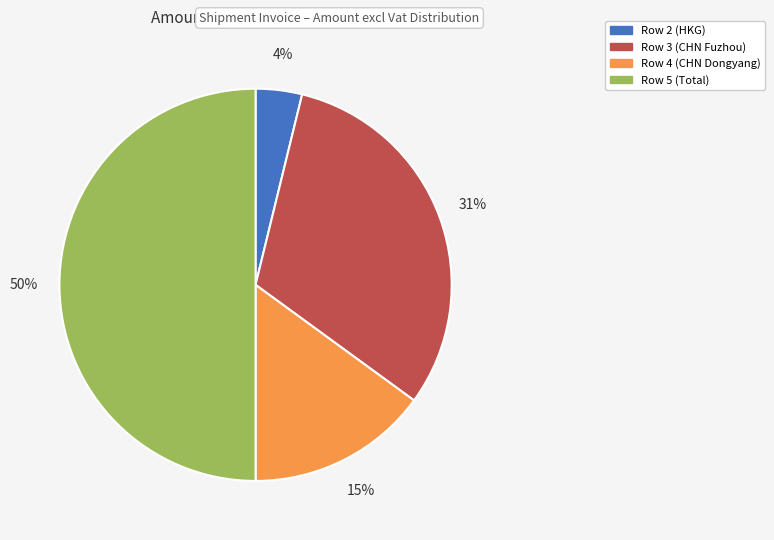

To the nearest percent, what is the average slice percentage?

25%